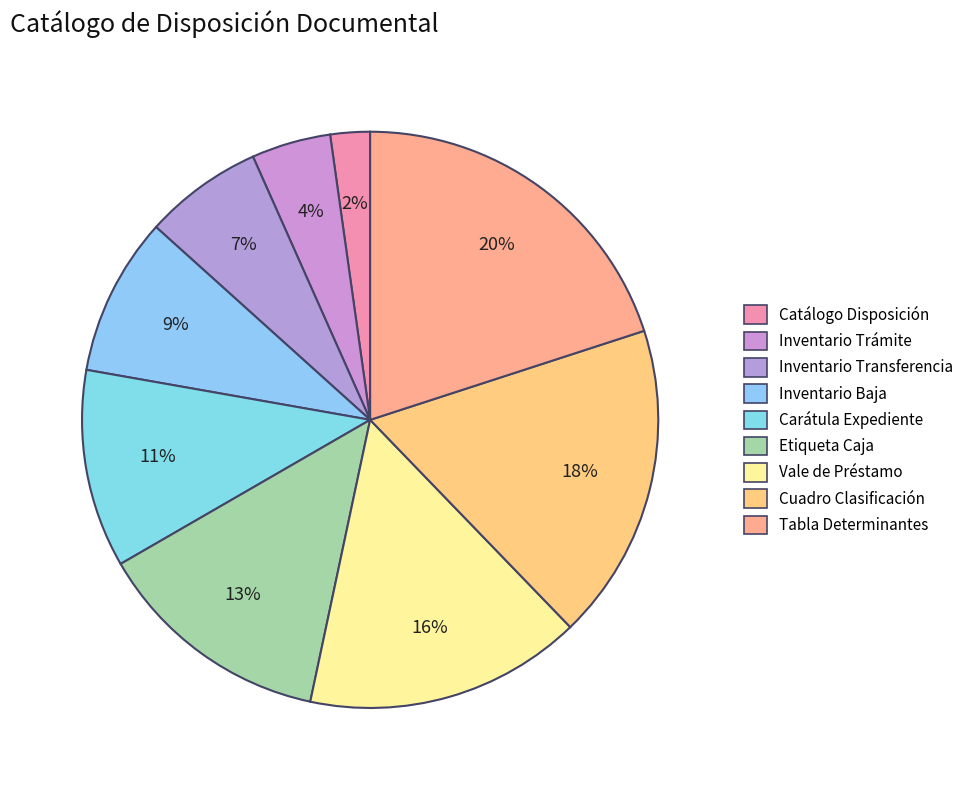

Count the number of slices in the pie.

9